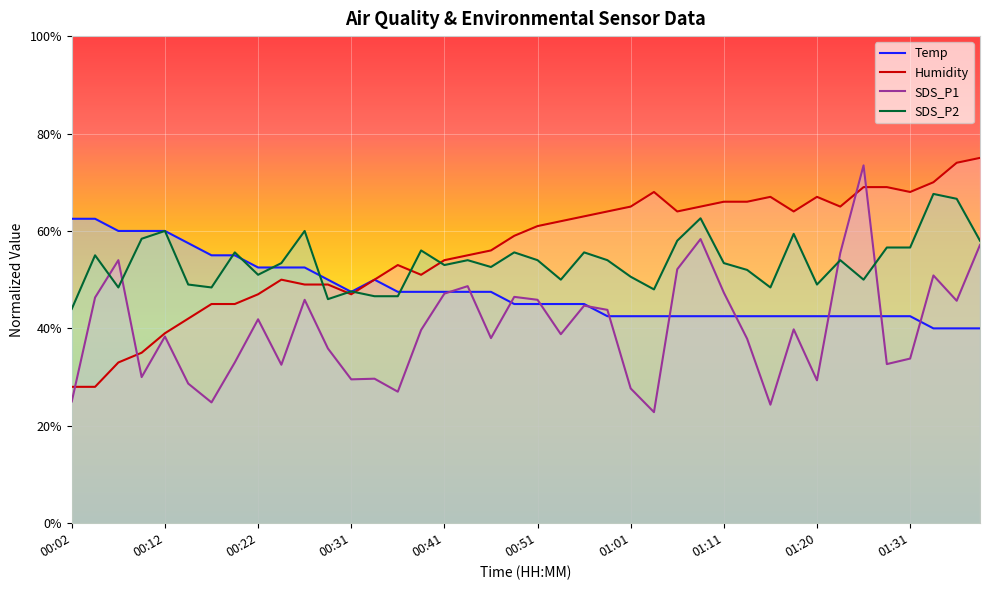

How many lines are shown in the chart?

4